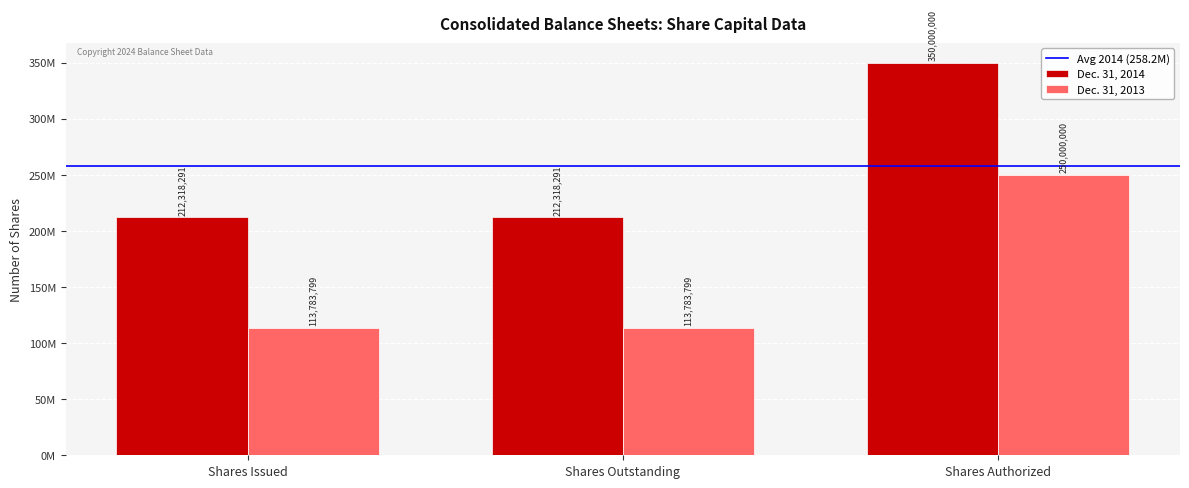

Count the Dec. 31, 2013 values in the range 113783799 to 250000000.

3